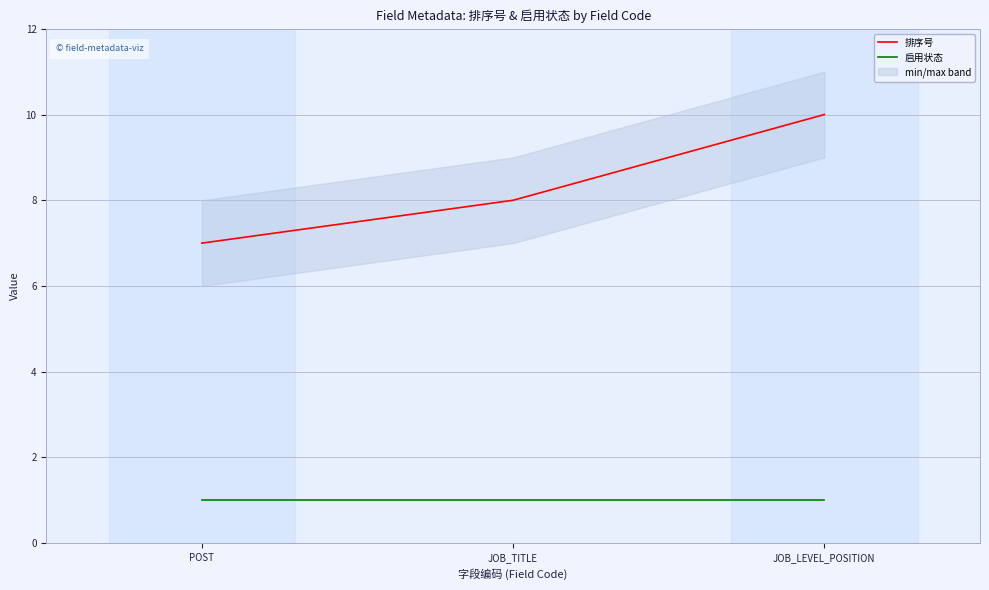

Read the 排序号 value at POST.

7